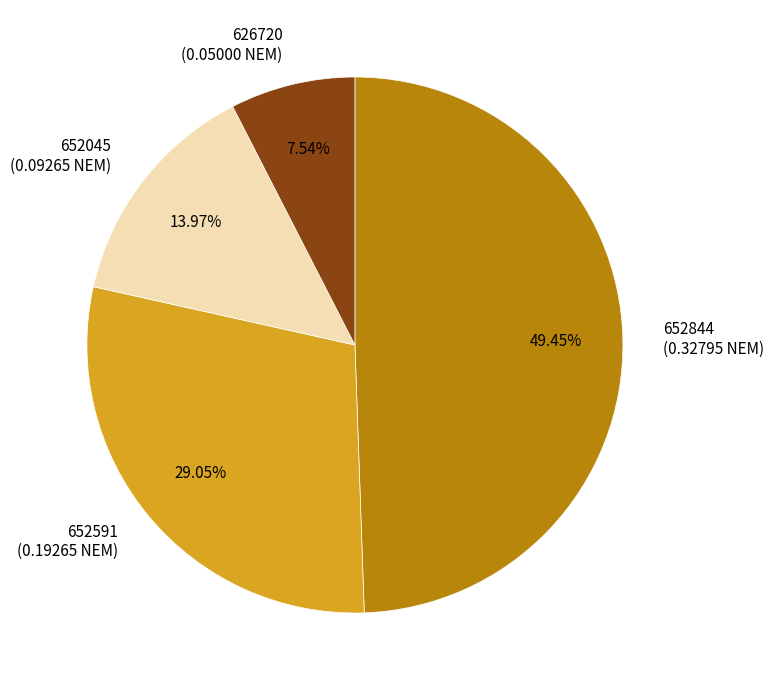

Rank the categories by value from highest to lowest.

652844, 652591, 652045, 626720